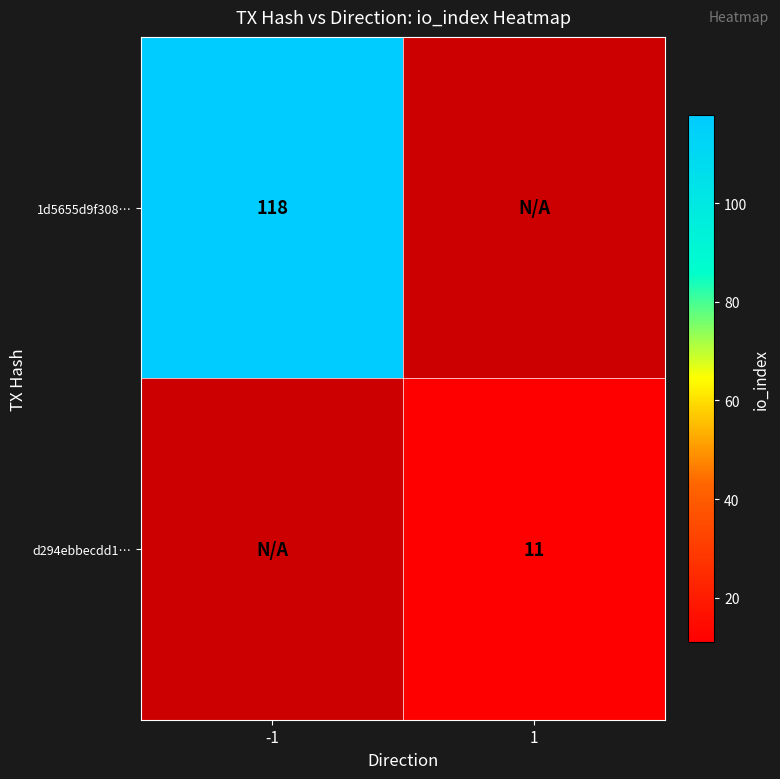

Between -1 and 1, which is larger?

1